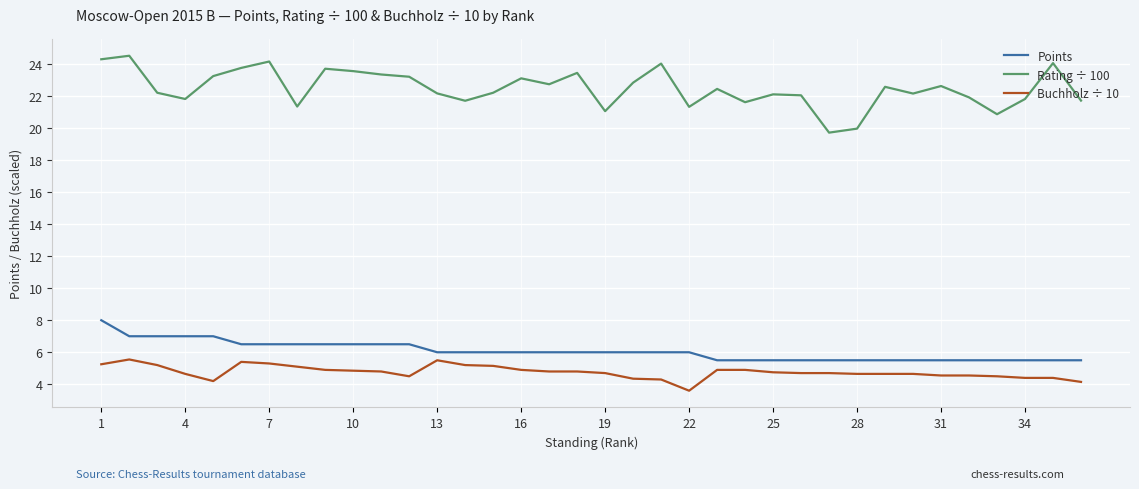

Which series has the largest total across all categories?

Rating ÷ 100